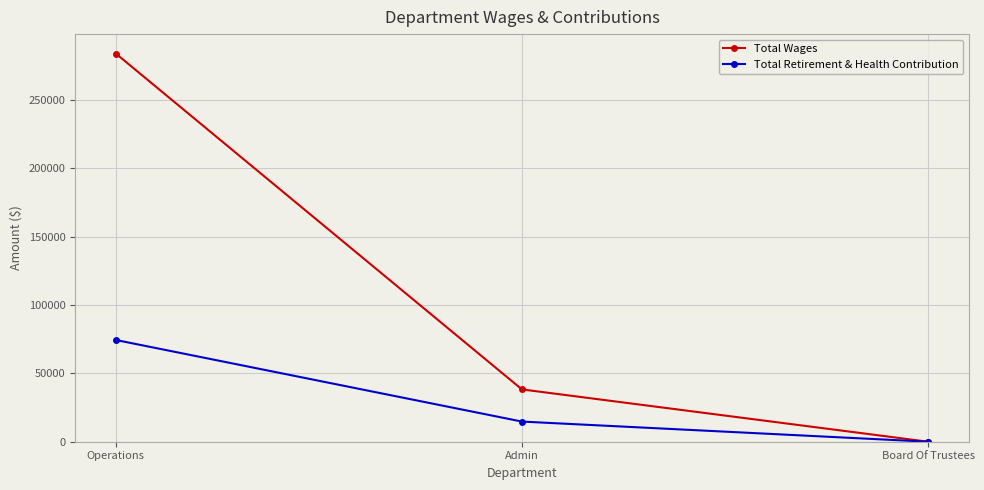

What is the difference between the maximum and minimum values in the Total Retirement & Health Contribution series?

74410